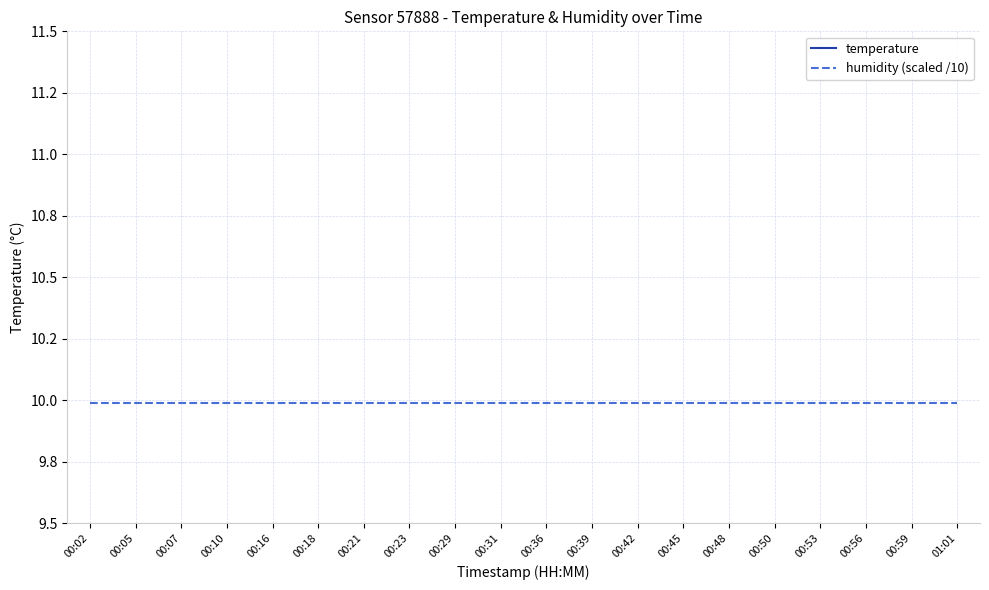

What is the sum of the temperature values at 01:01 and 00:21?

26.9